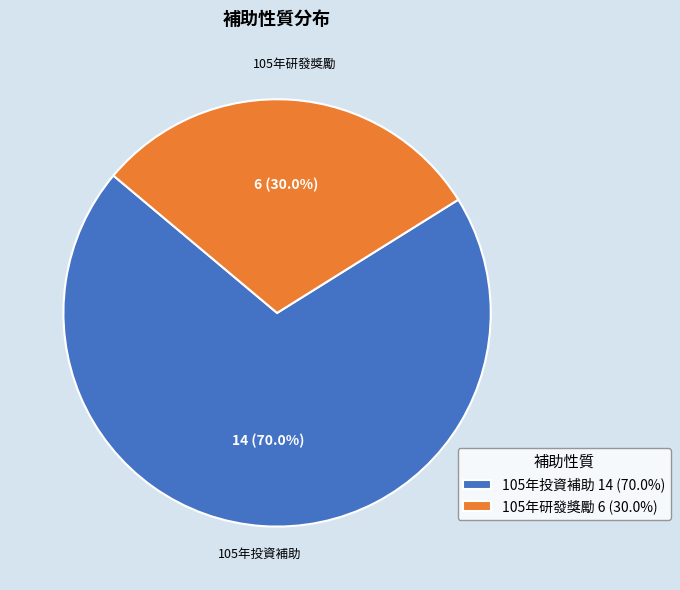

What portion of the pie excludes 105年投資補助?

30.0%